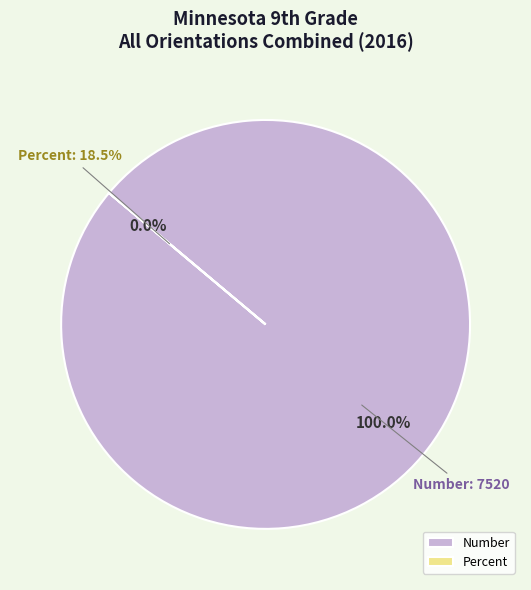

Is it true that Number is 100% of the pie?

True